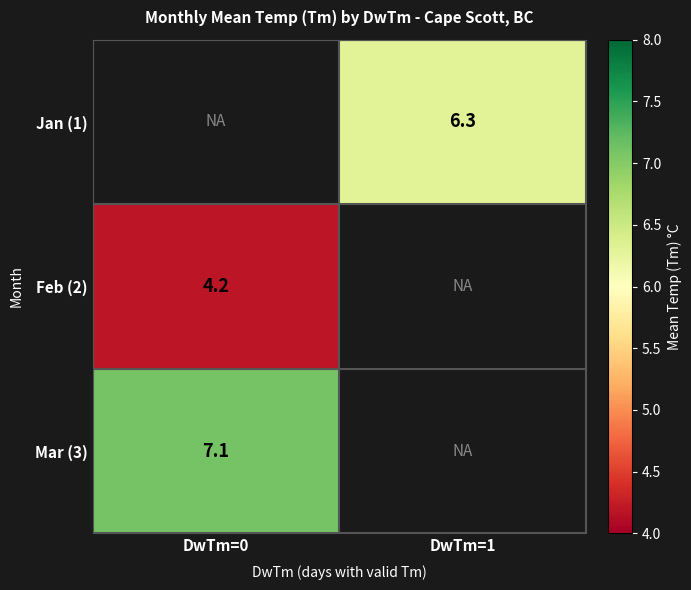

What is the greatest value displayed?

7.1